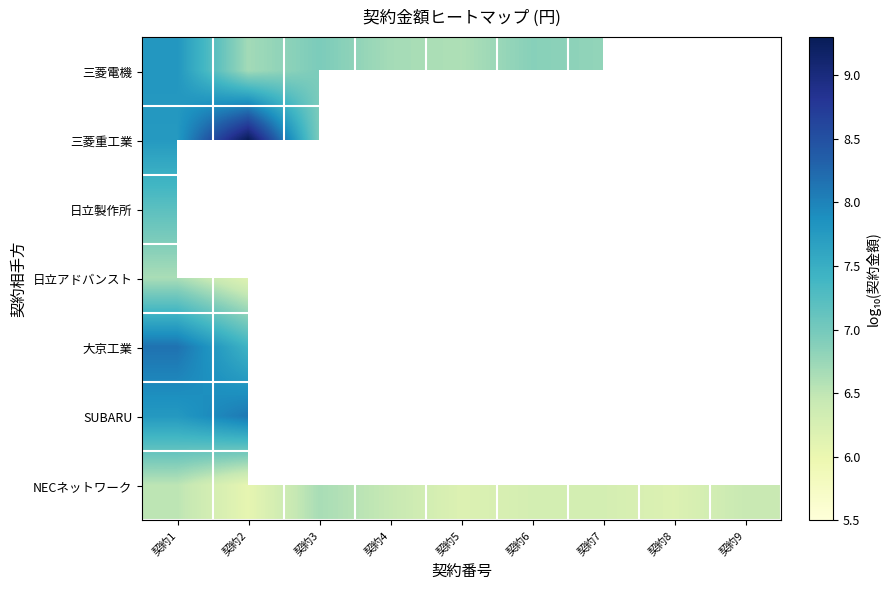

Count the number of categories in the chart.

9